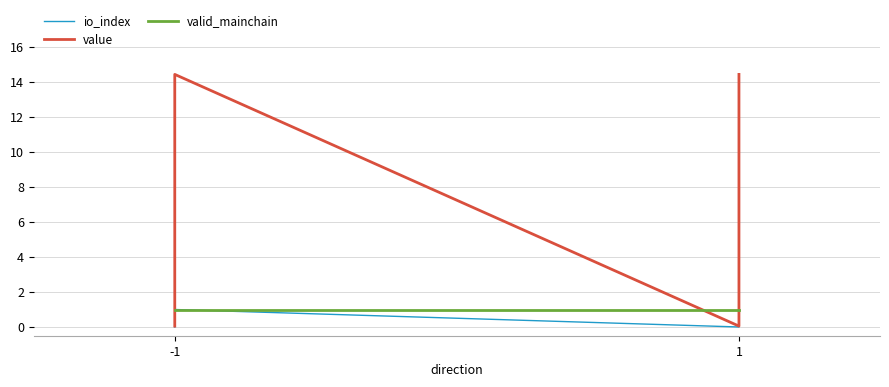

True or false: io_index and value intersect in this chart.

False